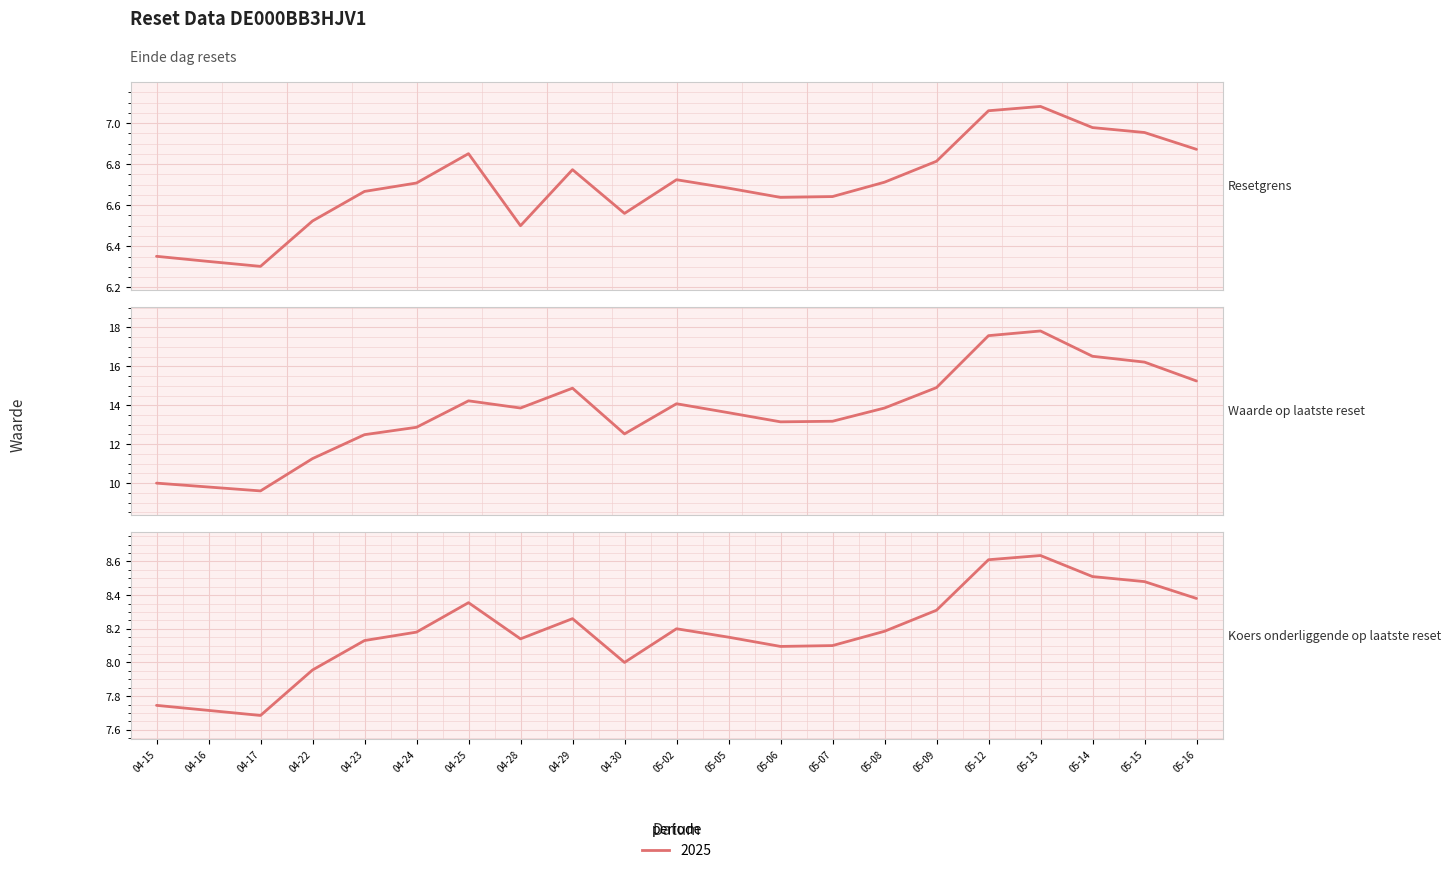

What is the total value across all series at 05-13?

33.5